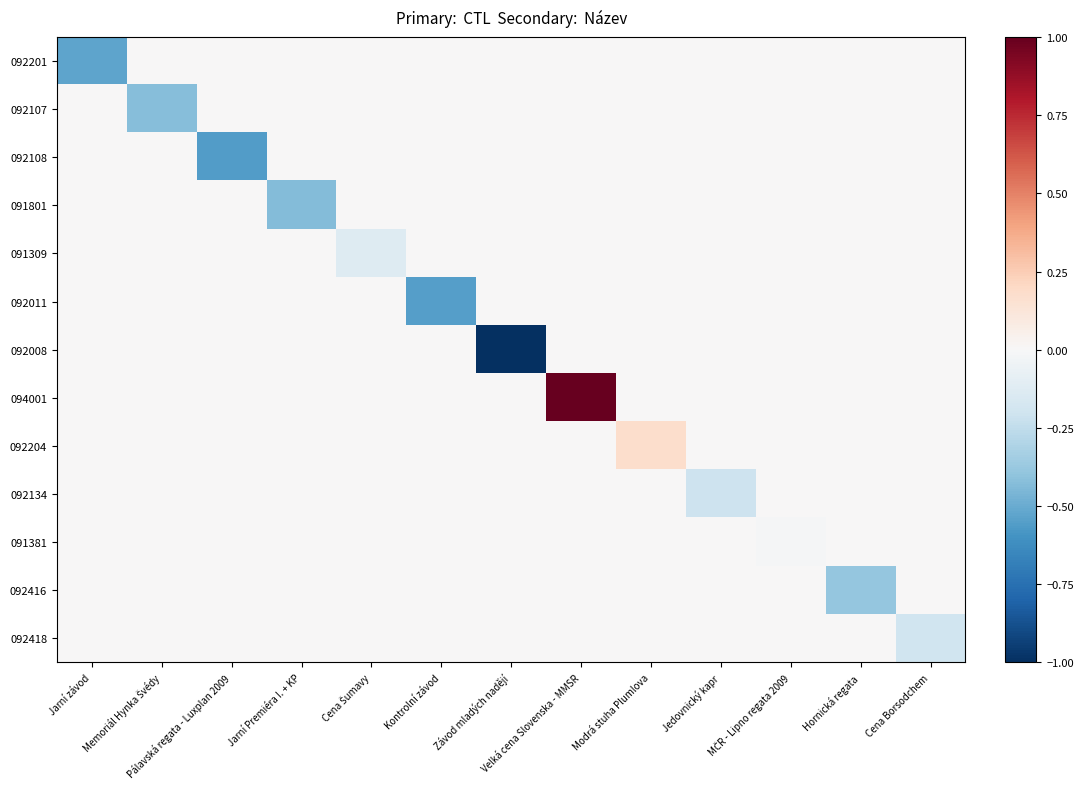

Reading left to right, what are all the values shown in this chart?

092201: Jarní závod=-0.5	Memoriál Hynka Švédy=0.0	Pálavská regata - Luxplan 2009=0.0	Jarní Premiéra I. + KP=0.0	Cena Šumavy=0.0	Kontrolní závod=0.0	Závod mladých nadějí=0.0	Velká cena Slovenska - MMSR=0.0	Modrá stuha Plumlova=0.0	Jedovnický kapr=0.0	MČR - Lipno regata 2009=0.0	Hornická regata=0.0	Cena Borsodchem=0.0
092107: Jarní závod=0.0	Memoriál Hynka Švédy=-0.4	Pálavská regata - Luxplan 2009=0.0	Jarní Premiéra I. + KP=0.0	Cena Šumavy=0.0	Kontrolní závod=0.0	Závod mladých nadějí=0.0	Velká cena Slovenska - MMSR=0.0	Modrá stuha Plumlova=0.0	Jedovnický kapr=0.0	MČR - Lipno regata 2009=0.0	Hornická regata=0.0	Cena Borsodchem=0.0
092108: Jarní závod=0.0	Memoriál Hynka Švédy=0.0	Pálavská regata - Luxplan 2009=-0.6	Jarní Premiéra I. + KP=0.0	Cena Šumavy=0.0	Kontrolní závod=0.0	Závod mladých nadějí=0.0	Velká cena Slovenska - MMSR=0.0	Modrá stuha Plumlova=0.0	Jedovnický kapr=0.0	MČR - Lipno regata 2009=0.0	Hornická regata=0.0	Cena Borsodchem=0.0
091801: Jarní závod=0.0	Memoriál Hynka Švédy=0.0	Pálavská regata - Luxplan 2009=0.0	Jarní Premiéra I. + KP=-0.4	Cena Šumavy=0.0	Kontrolní závod=0.0	Závod mladých nadějí=0.0	Velká cena Slovenska - MMSR=0.0	Modrá stuha Plumlova=0.0	Jedovnický kapr=0.0	MČR - Lipno regata 2009=0.0	Hornická regata=0.0	Cena Borsodchem=0.0
091309: Jarní závod=0.0	Memoriál Hynka Švédy=0.0	Pálavská regata - Luxplan 2009=0.0	Jarní Premiéra I. + KP=0.0	Cena Šumavy=-0.1	Kontrolní závod=0.0	Závod mladých nadějí=0.0	Velká cena Slovenska - MMSR=0.0	Modrá stuha Plumlova=0.0	Jedovnický kapr=0.0	MČR - Lipno regata 2009=0.0	Hornická regata=0.0	Cena Borsodchem=0.0
092011: Jarní závod=0.0	Memoriál Hynka Švédy=0.0	Pálavská regata - Luxplan 2009=0.0	Jarní Premiéra I. + KP=0.0	Cena Šumavy=0.0	Kontrolní závod=-0.6	Závod mladých nadějí=0.0	Velká cena Slovenska - MMSR=0.0	Modrá stuha Plumlova=0.0	Jedovnický kapr=0.0	MČR - Lipno regata 2009=0.0	Hornická regata=0.0	Cena Borsodchem=0.0
092008: Jarní závod=0.0	Memoriál Hynka Švédy=0.0	Pálavská regata - Luxplan 2009=0.0	Jarní Premiéra I. + KP=0.0	Cena Šumavy=0.0	Kontrolní závod=0.0	Závod mladých nadějí=-1.0	Velká cena Slovenska - MMSR=0.0	Modrá stuha Plumlova=0.0	Jedovnický kapr=0.0	MČR - Lipno regata 2009=0.0	Hornická regata=0.0	Cena Borsodchem=0.0
094001: Jarní závod=0.0	Memoriál Hynka Švédy=0.0	Pálavská regata - Luxplan 2009=0.0	Jarní Premiéra I. + KP=0.0	Cena Šumavy=0.0	Kontrolní závod=0.0	Závod mladých nadějí=0.0	Velká cena Slovenska - MMSR=1.0	Modrá stuha Plumlova=0.0	Jedovnický kapr=0.0	MČR - Lipno regata 2009=0.0	Hornická regata=0.0	Cena Borsodchem=0.0
092204: Jarní závod=0.0	Memoriál Hynka Švédy=0.0	Pálavská regata - Luxplan 2009=0.0	Jarní Premiéra I. + KP=0.0	Cena Šumavy=0.0	Kontrolní závod=0.0	Závod mladých nadějí=0.0	Velká cena Slovenska - MMSR=0.0	Modrá stuha Plumlova=0.2	Jedovnický kapr=0.0	MČR - Lipno regata 2009=0.0	Hornická regata=0.0	Cena Borsodchem=0.0
092134: Jarní závod=0.0	Memoriál Hynka Švédy=0.0	Pálavská regata - Luxplan 2009=0.0	Jarní Premiéra I. + KP=0.0	Cena Šumavy=0.0	Kontrolní závod=0.0	Závod mladých nadějí=0.0	Velká cena Slovenska - MMSR=0.0	Modrá stuha Plumlova=0.0	Jedovnický kapr=-0.2	MČR - Lipno regata 2009=0.0	Hornická regata=0.0	Cena Borsodchem=0.0
091381: Jarní závod=0.0	Memoriál Hynka Švédy=0.0	Pálavská regata - Luxplan 2009=0.0	Jarní Premiéra I. + KP=0.0	Cena Šumavy=0.0	Kontrolní závod=0.0	Závod mladých nadějí=0.0	Velká cena Slovenska - MMSR=0.0	Modrá stuha Plumlova=0.0	Jedovnický kapr=0.0	MČR - Lipno regata 2009=-0.0	Hornická regata=0.0	Cena Borsodchem=0.0
092416: Jarní závod=0.0	Memoriál Hynka Švédy=0.0	Pálavská regata - Luxplan 2009=0.0	Jarní Premiéra I. + KP=0.0	Cena Šumavy=0.0	Kontrolní závod=0.0	Závod mladých nadějí=0.0	Velká cena Slovenska - MMSR=0.0	Modrá stuha Plumlova=0.0	Jedovnický kapr=0.0	MČR - Lipno regata 2009=0.0	Hornická regata=-0.4	Cena Borsodchem=0.0
092418: Jarní závod=0.0	Memoriál Hynka Švédy=0.0	Pálavská regata - Luxplan 2009=0.0	Jarní Premiéra I. + KP=0.0	Cena Šumavy=0.0	Kontrolní závod=0.0	Závod mladých nadějí=0.0	Velká cena Slovenska - MMSR=0.0	Modrá stuha Plumlova=0.0	Jedovnický kapr=0.0	MČR - Lipno regata 2009=0.0	Hornická regata=0.0	Cena Borsodchem=-0.2